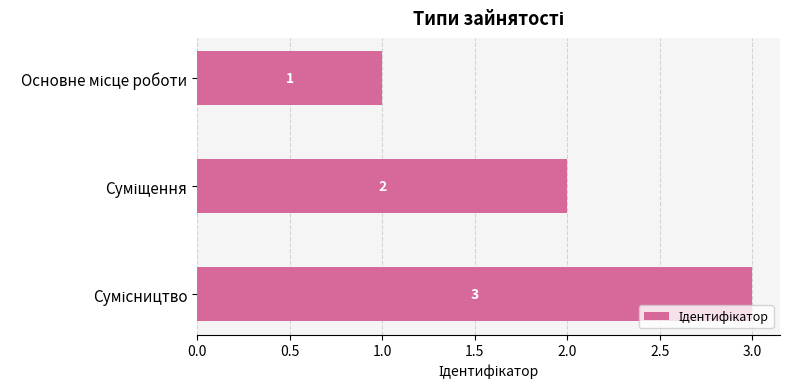

Count the number of data series in this chart.

1